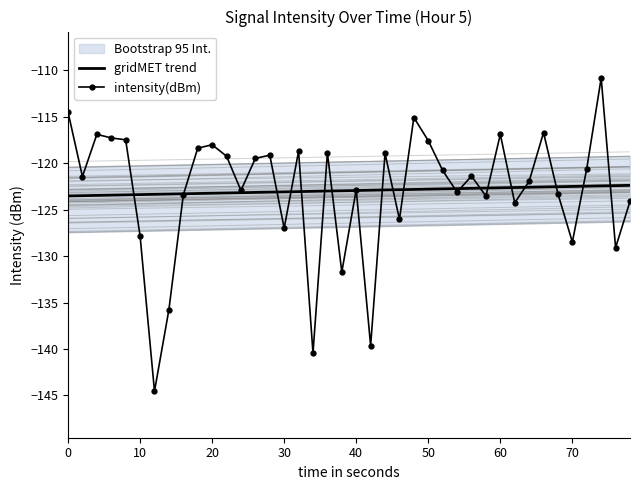

At how many categories does at least one series exceed -127?

40